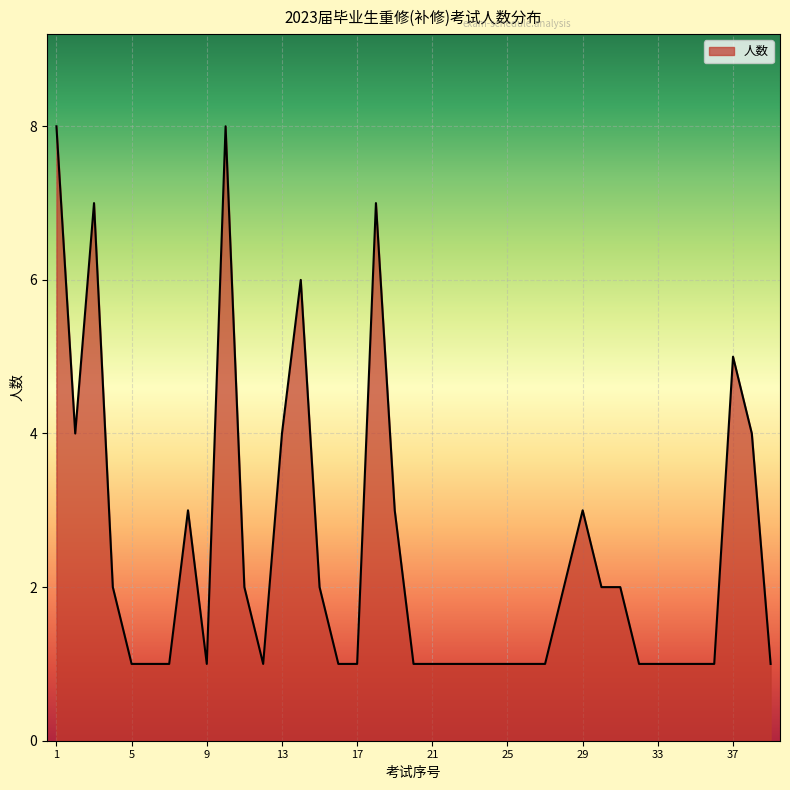

How many series are shown in this chart?

1